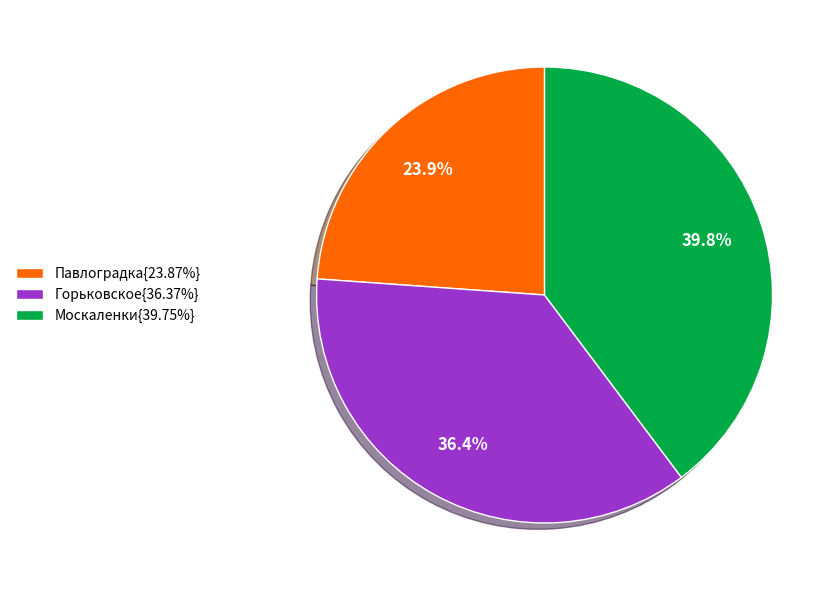

Is there any slice that represents more than half of the pie?

No